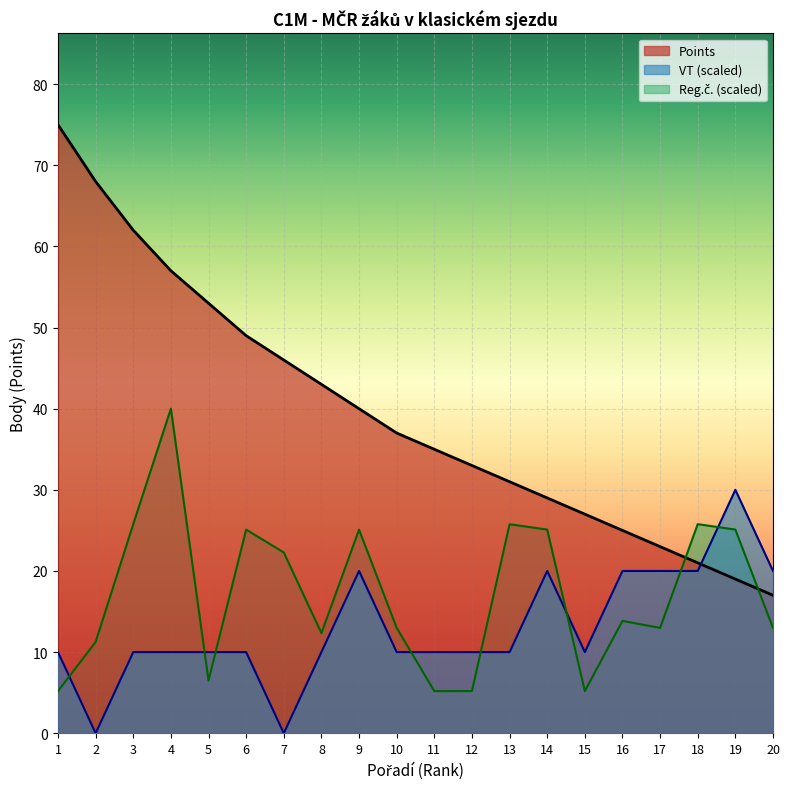

What is the value of the Col_1 Reg point at the 1st from the left?

5.2